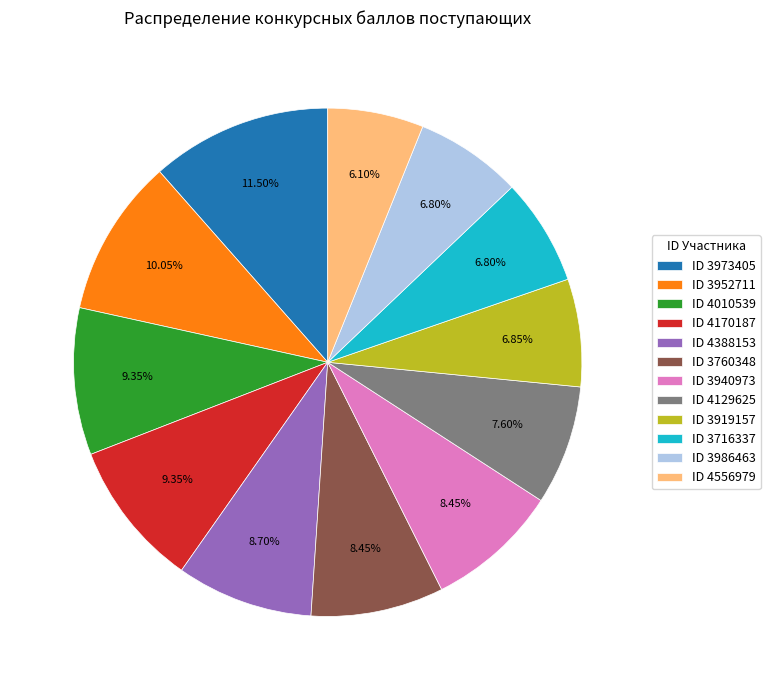

How many slices are in this pie chart?

12